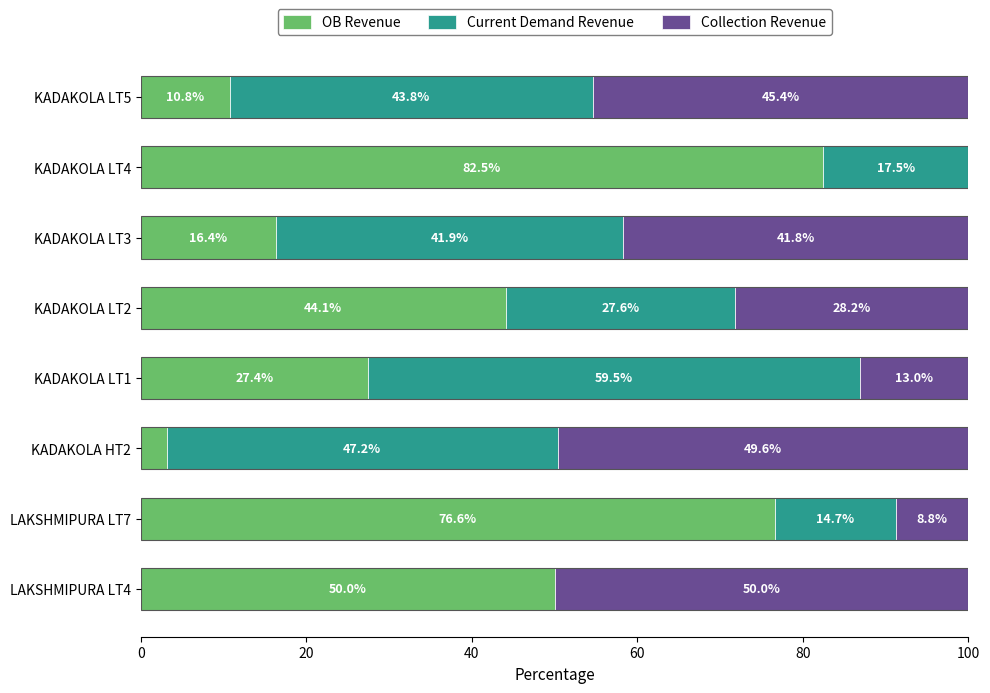

Where is OB Revenue nearest to the value 42?

KADAKOLA LT2